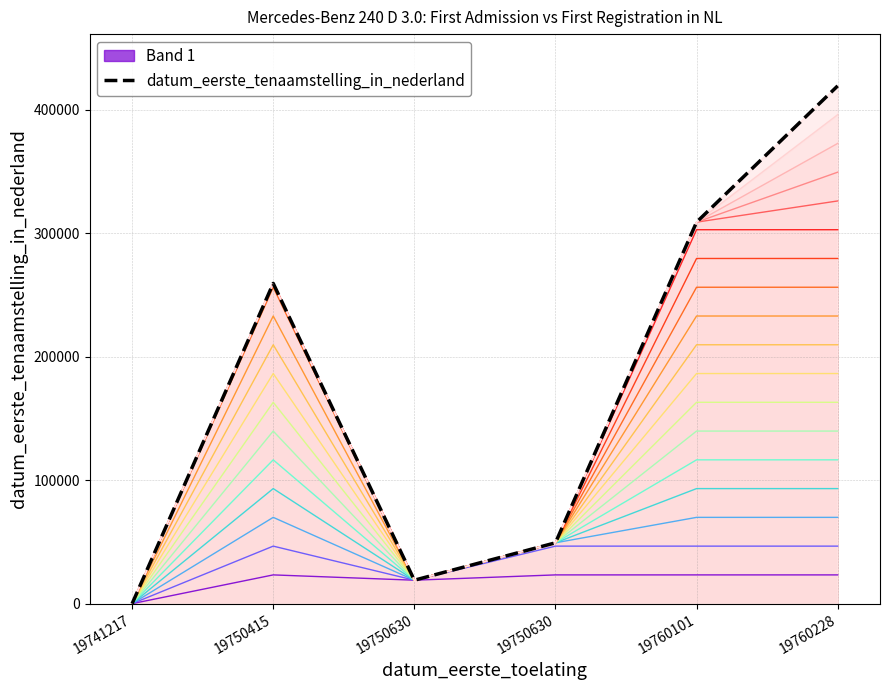

True or false: there are more than 0 points higher than both neighbors.

True